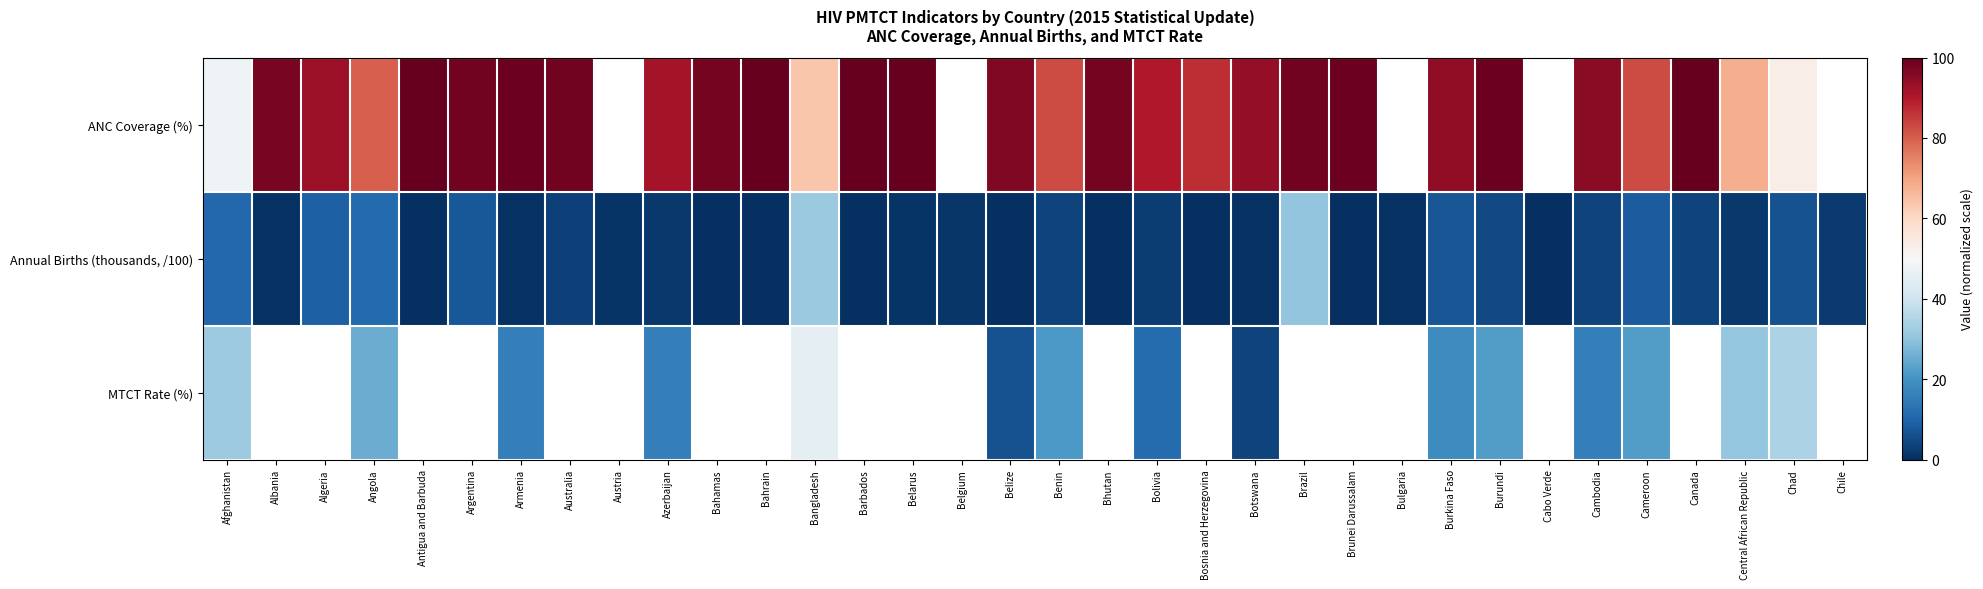

At which category is the sum across all series the highest?

Bangladesh